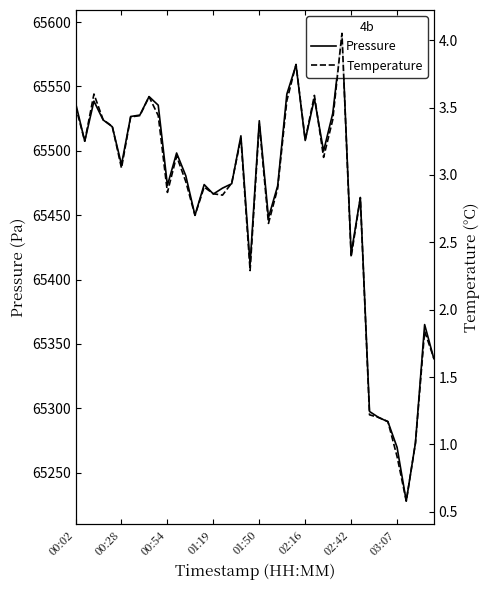

At which label does Pressure first exceed 65489?

00:02